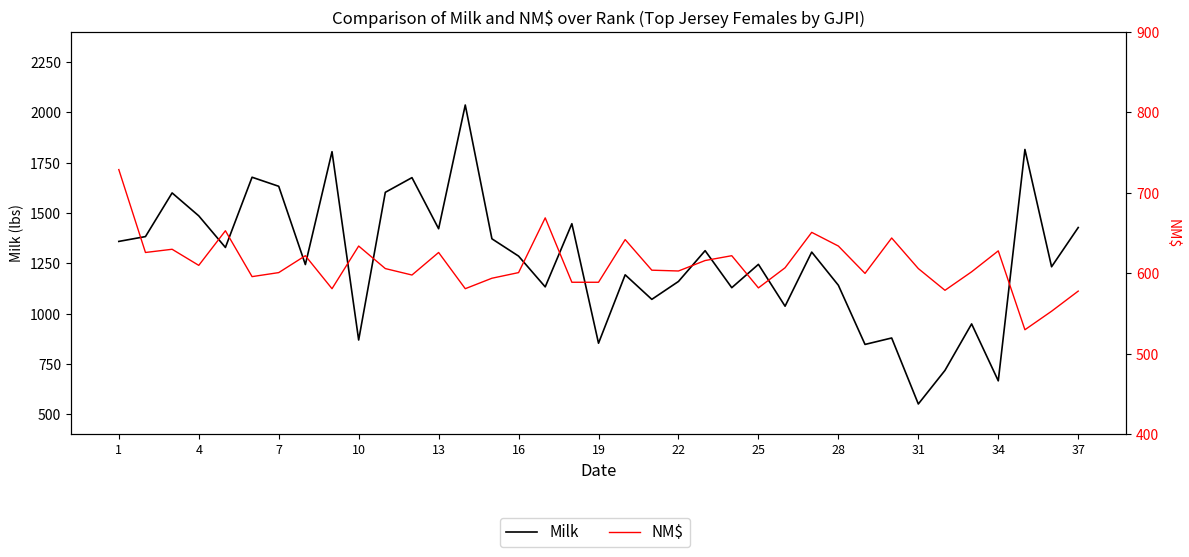

How many data points does each series have?

37